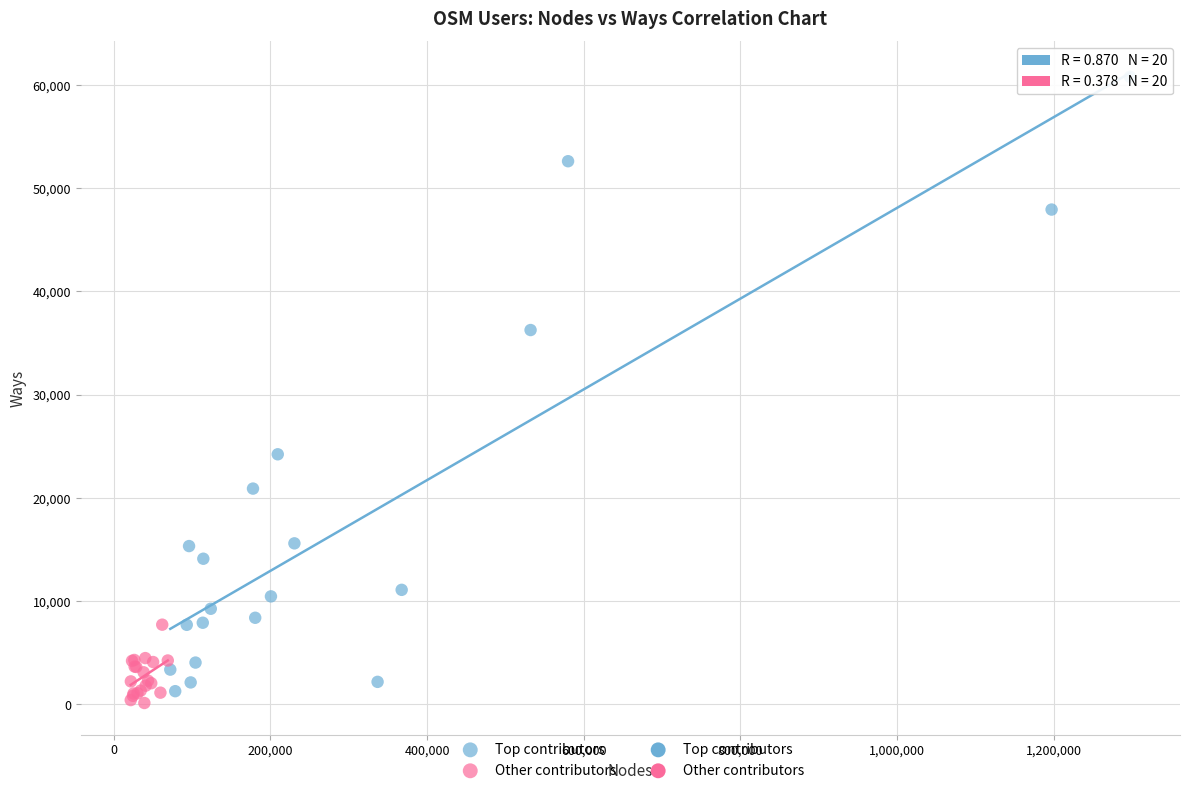

Which series contains the lowest Y value?

Other contributors